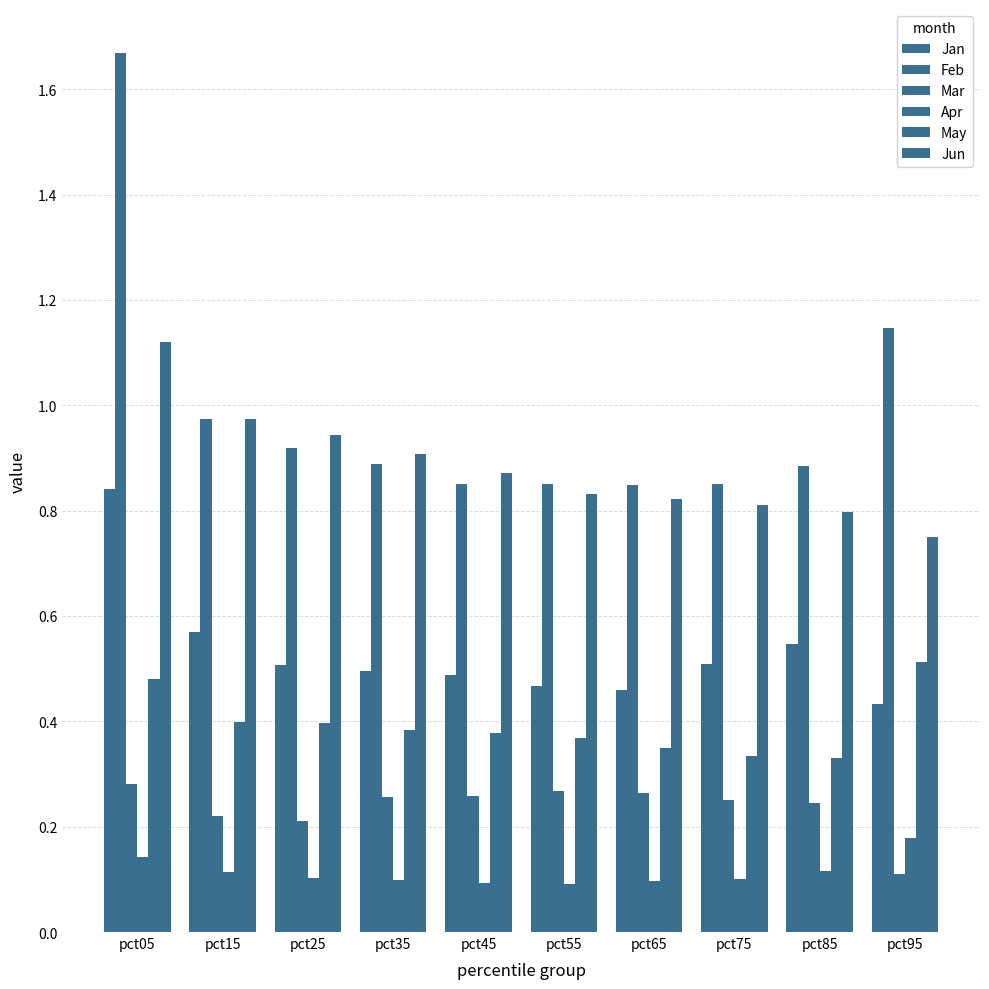

Which series has the largest total across all categories?

Feb